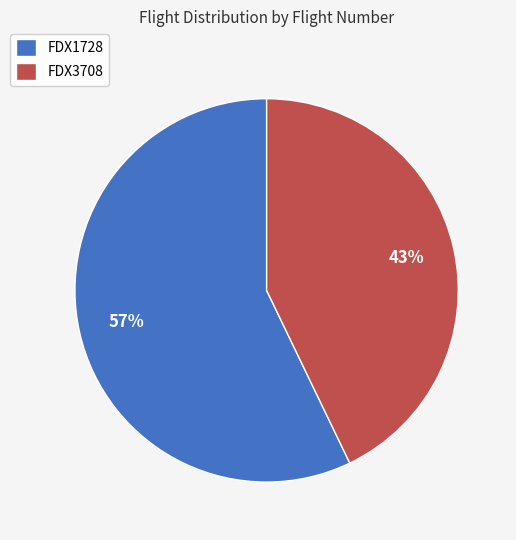

What is the ratio of the value at FDX1728 to the value at FDX3708?

1.3